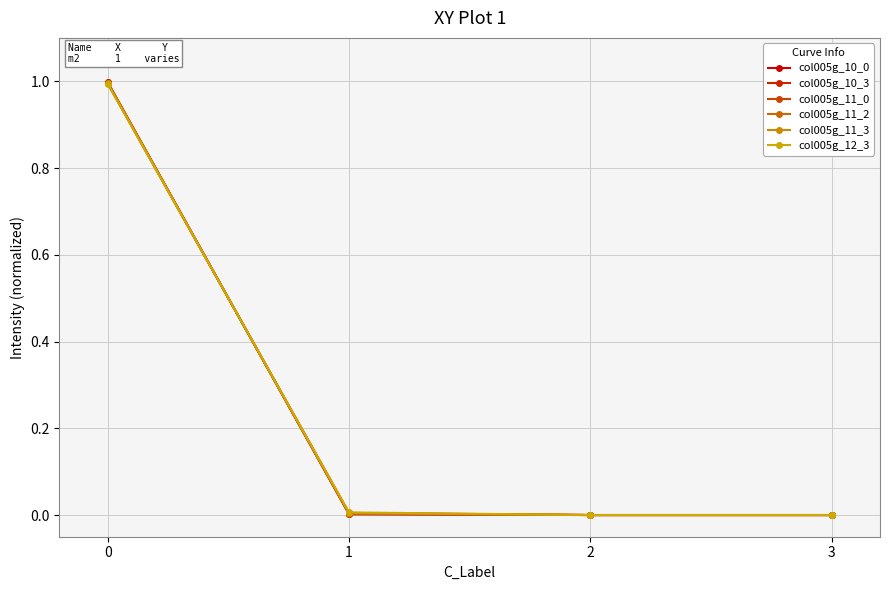

Does the chart have visible grid lines?

Yes